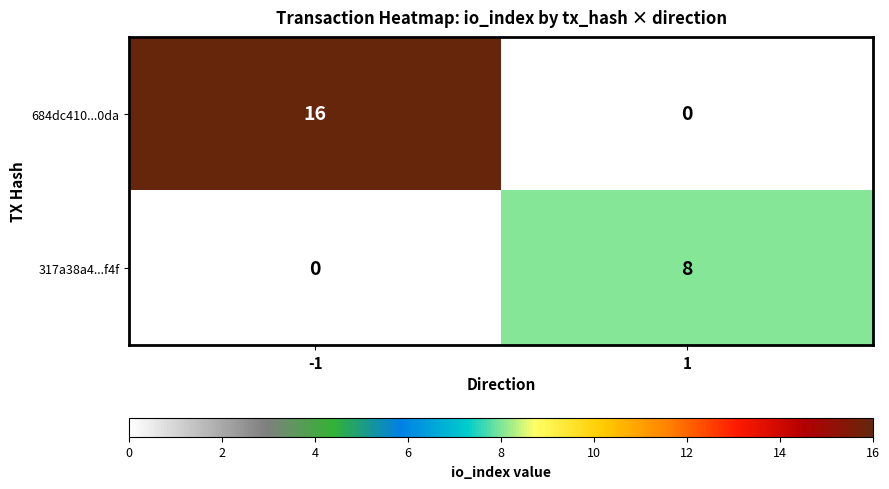

What is the difference between the maximum and minimum values in the 684dc410...0da series?

16